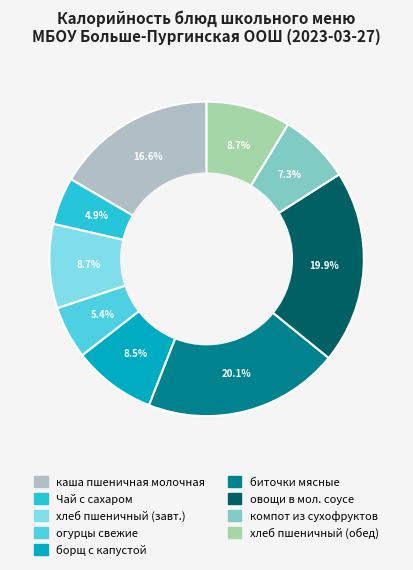

The огурцы свежие slice represents 1% of the pie. True or false?

False